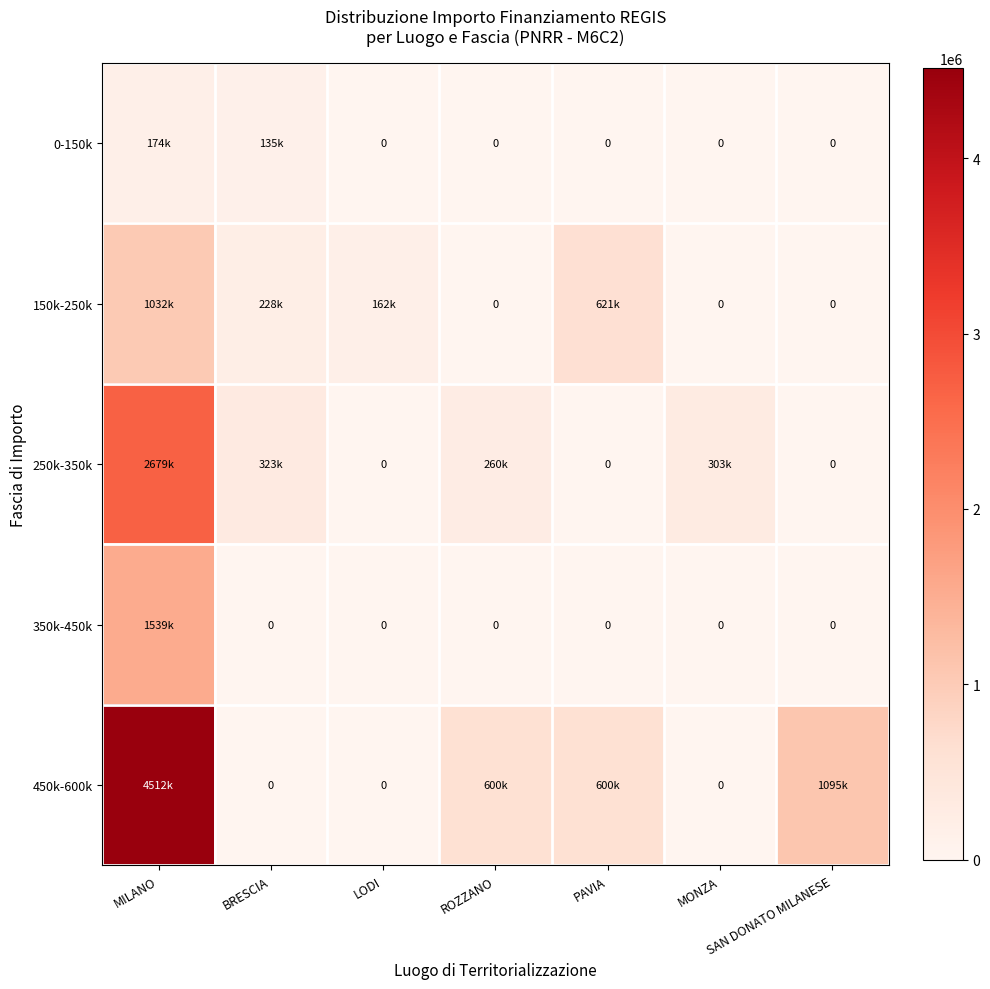

Rank the series by their maximum value, from highest to lowest.

450k-600k, 250k-350k, 350k-450k, 150k-250k, 0-150k